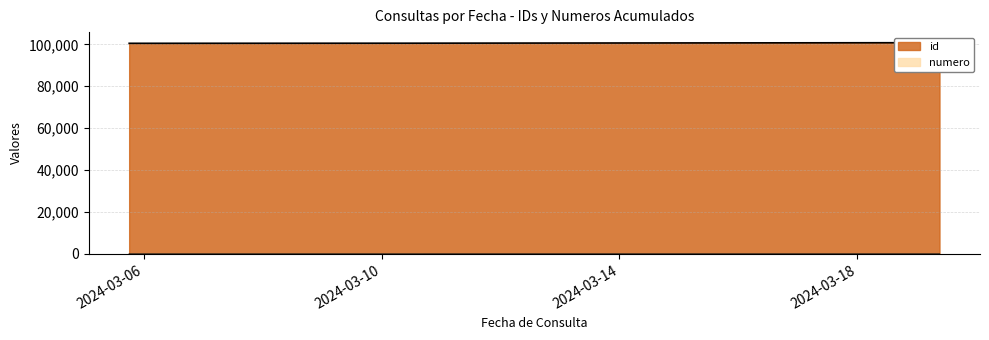

What is the average value of the numero series?

6